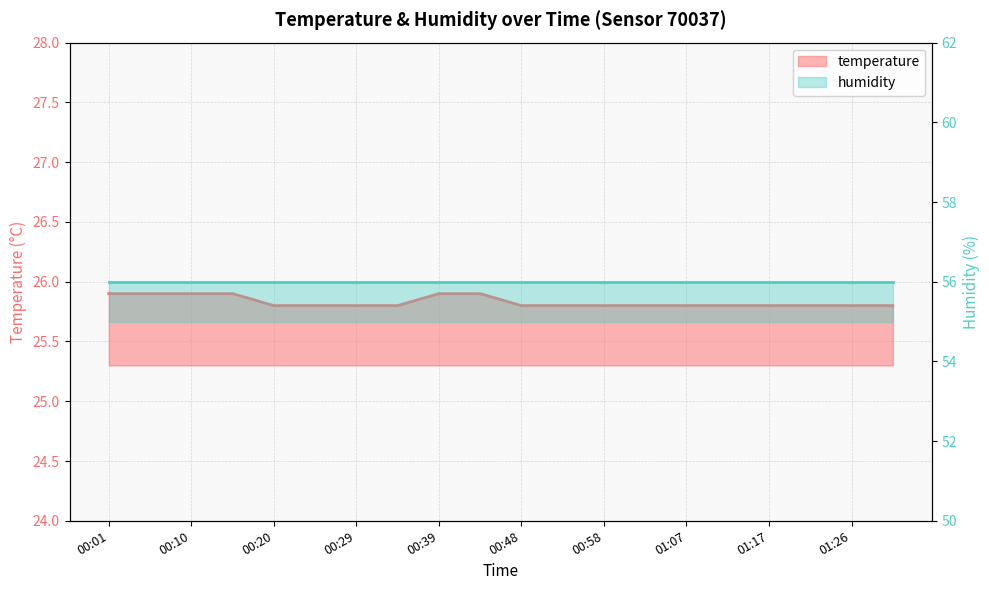

What is the value of the 18th point from the left?

25.8